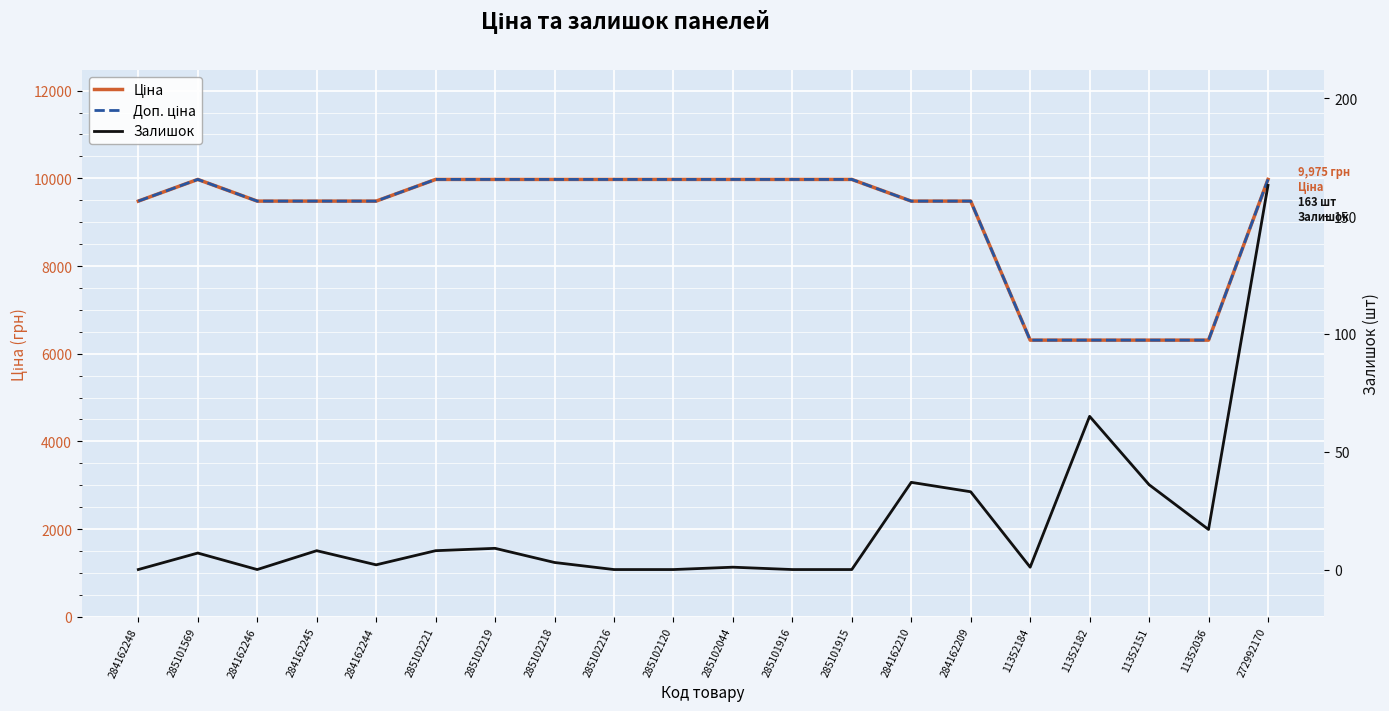

Rank the series at 11352184 from highest to lowest value.

Ціна, Доп. ціна, Залишок